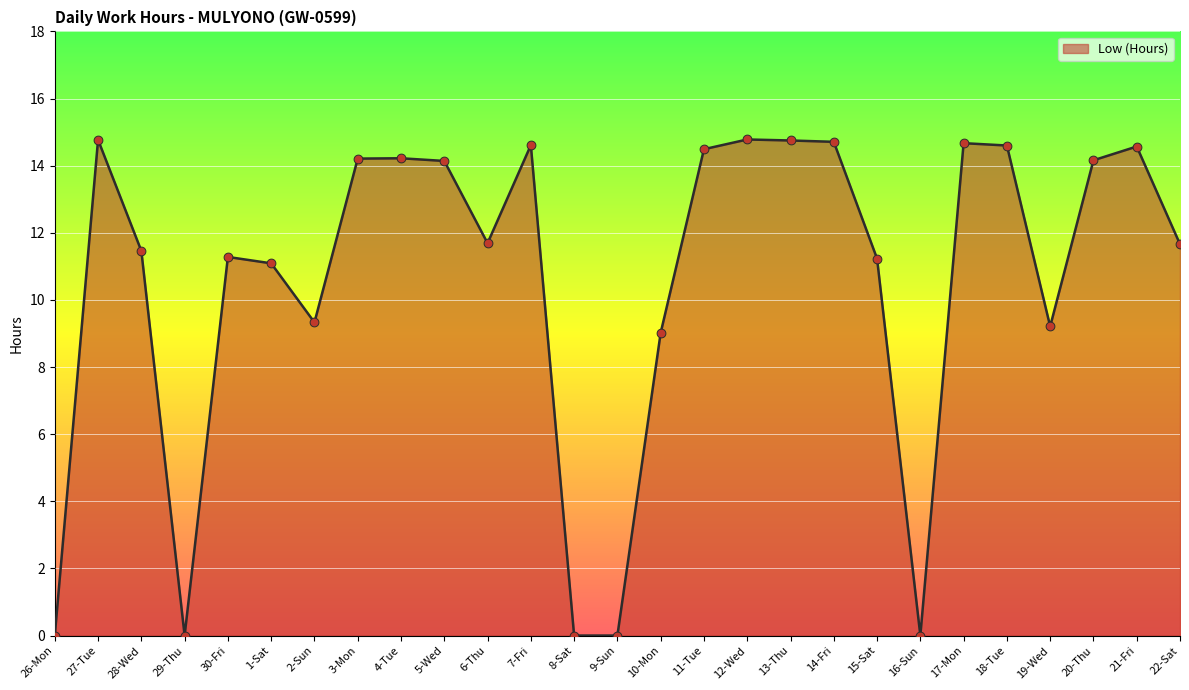

What is the ratio of the value at 13-Thu to the value at 20-Thu?

1.0